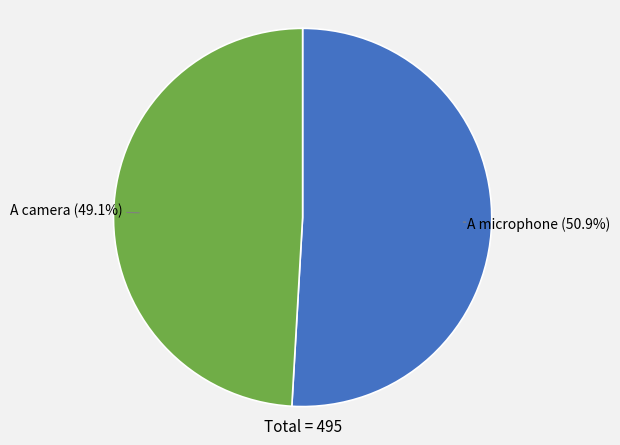

True or false: A camera accounts for 49% of the total.

True